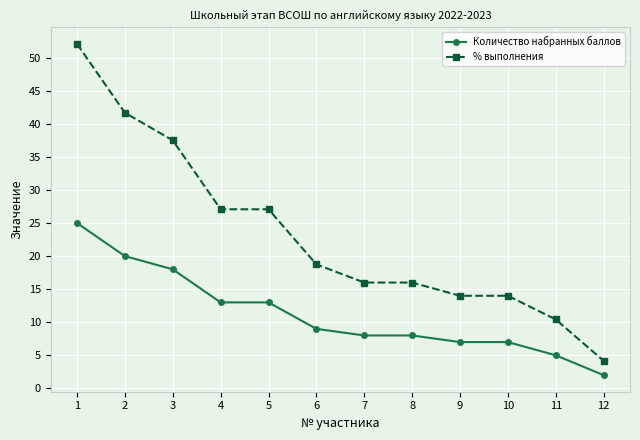

What are all the series names shown in the legend?

Количество набранных баллов, % выполнения